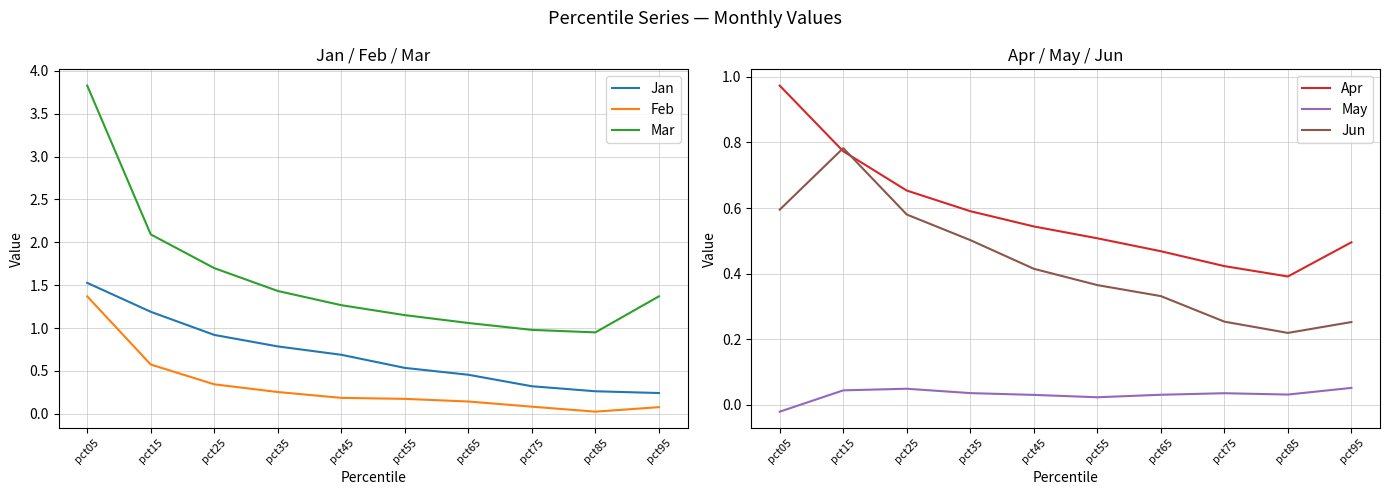

What is the average value of the Jan series?

0.7